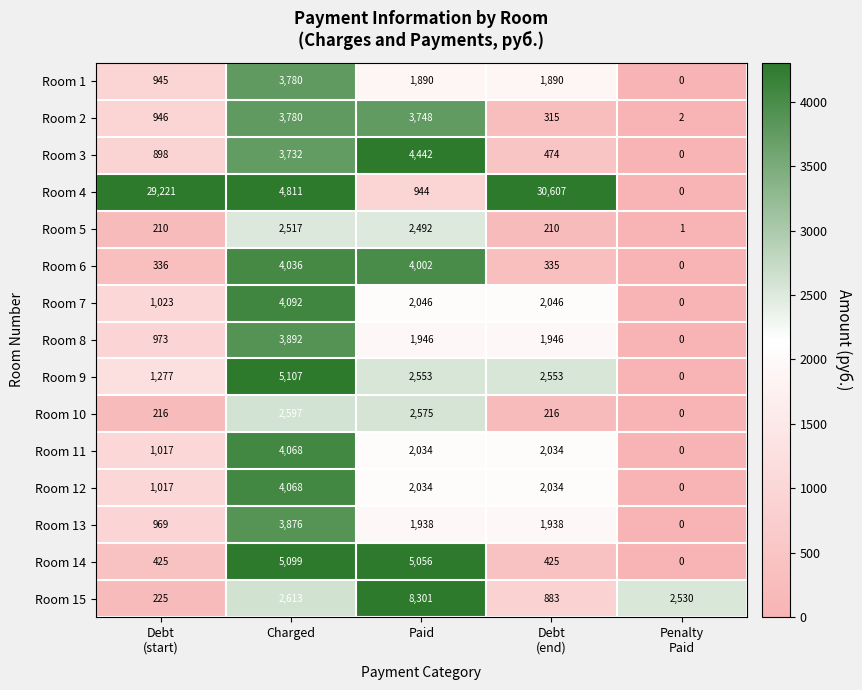

What is the spread (max minus min) of values at Paid?

7357